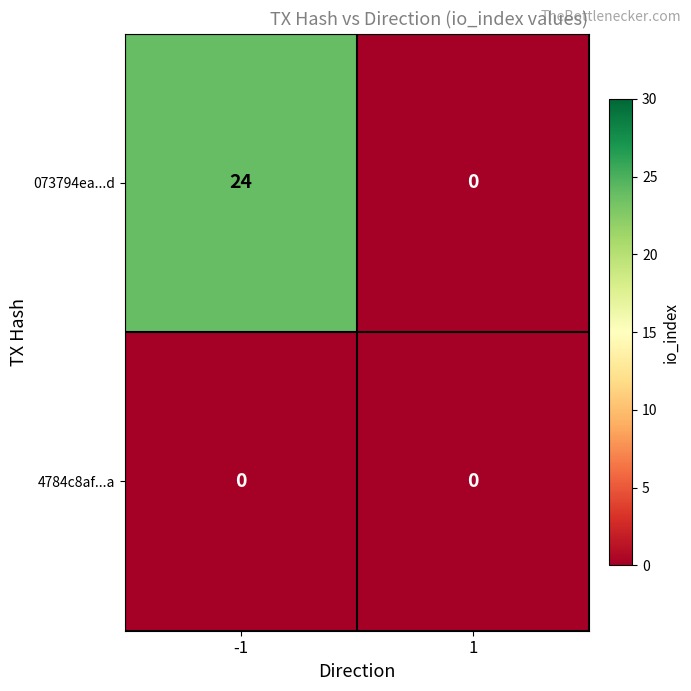

What is the average value of the 073794ea...d series?

12